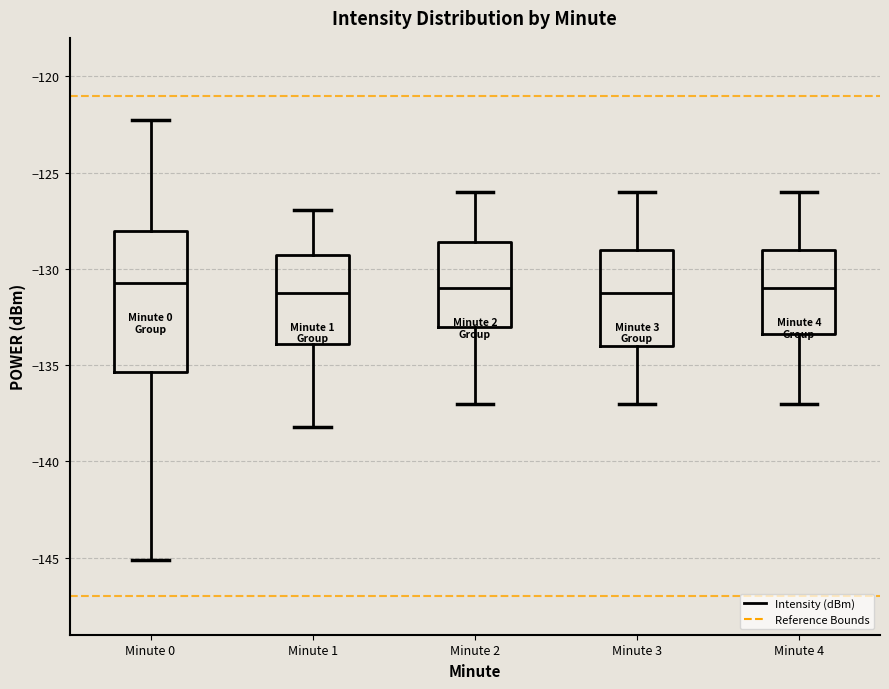

Reading left to right, transcribe this box plot: for each box, give where its median line is, the range the box spans, and where its two whiskers end, as read against the y-axis. The values are not printed on the chart, so give them approximately, as read against the axis.

Minute 0: median -131.0, box -135.5 to -128.0, whiskers -145.0 to -122.5
Minute 1: median -131.0, box -134.0 to -129.5, whiskers -138.0 to -127.0
Minute 2: median -131.0, box -133.0 to -128.5, whiskers -137.0 to -126.0
Minute 3: median -131.0, box -134.0 to -129.0, whiskers -137.0 to -126.0
Minute 4: median -131.0, box -133.5 to -129.0, whiskers -137.0 to -126.0